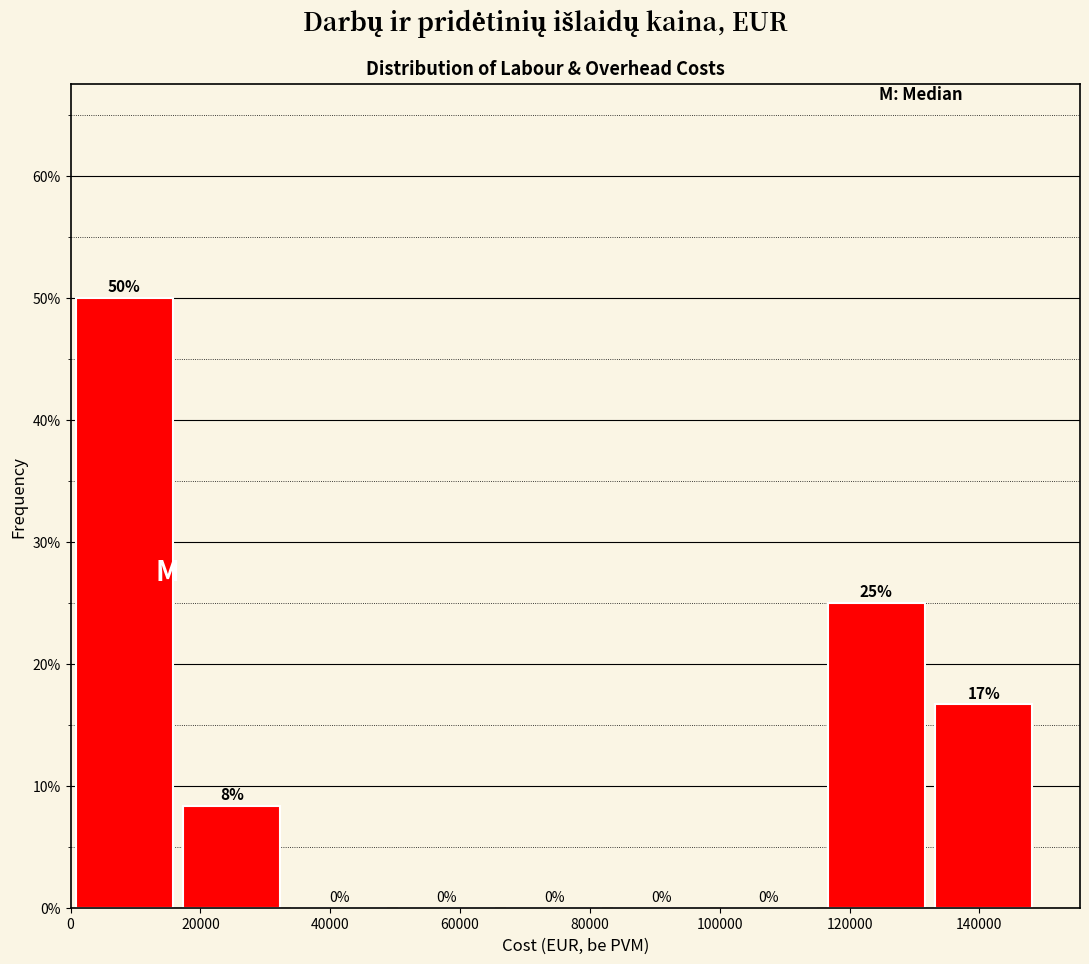

Which range on the x-axis has the tallest bar?

0 to 16000